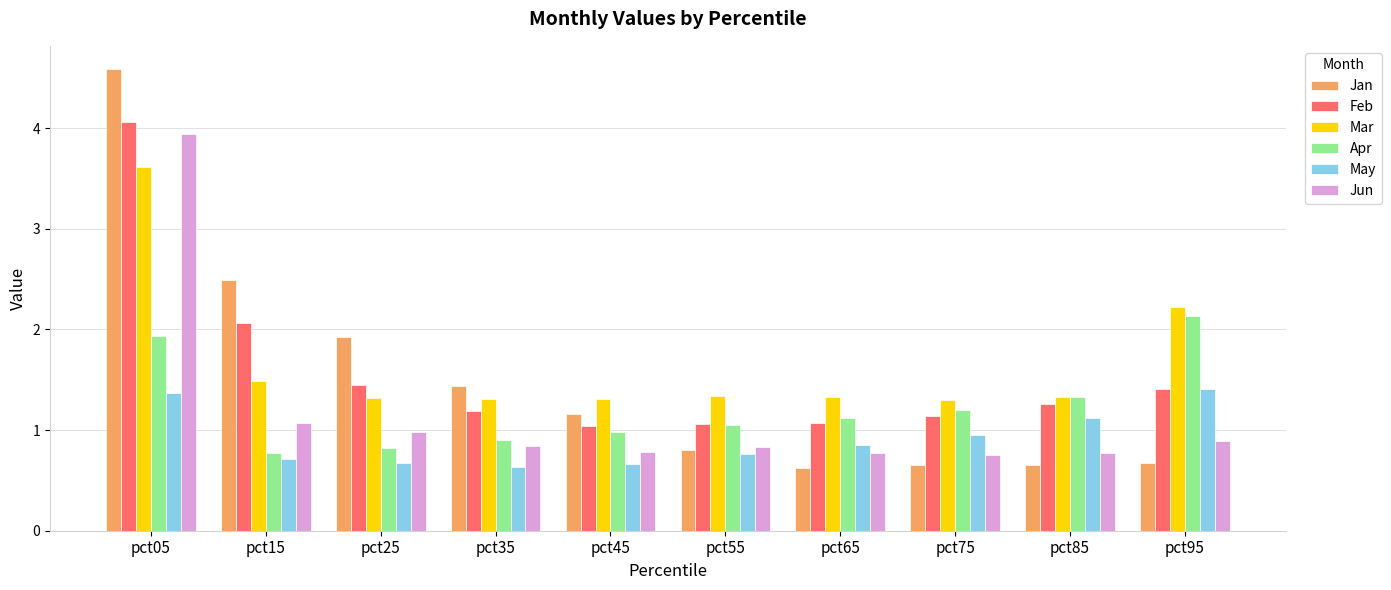

What is the value of the Apr bar at the 10th from the left?

2.1